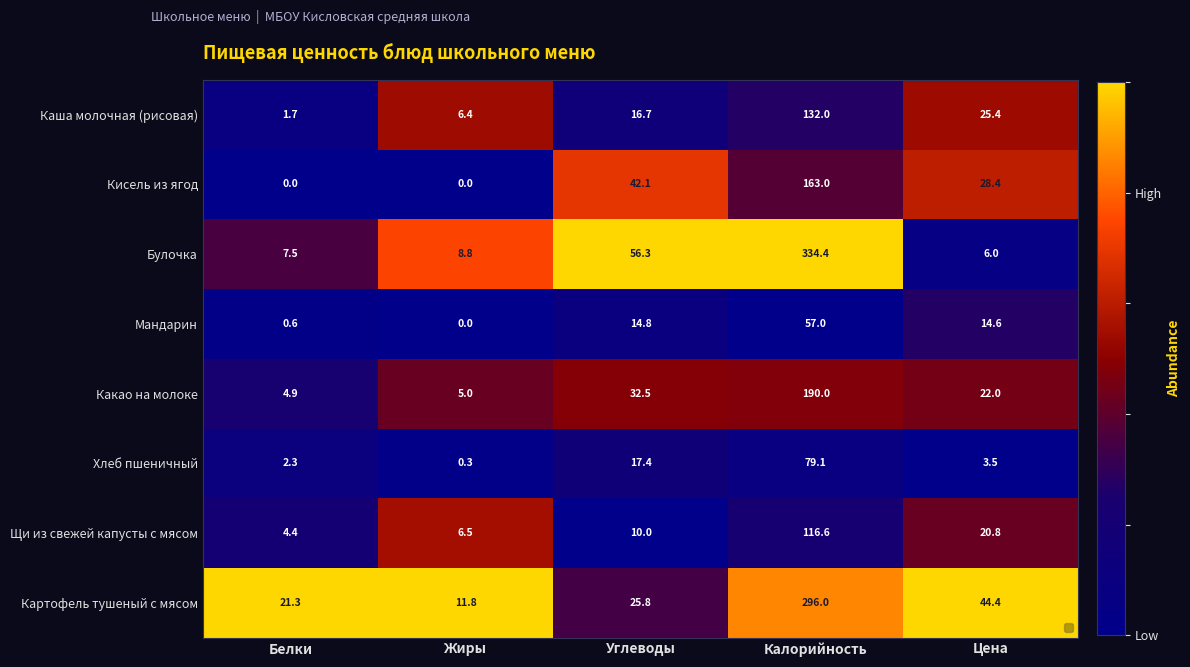

Is it true that Картофель тушеный с мясом equals 11.8 at Жиры?

True